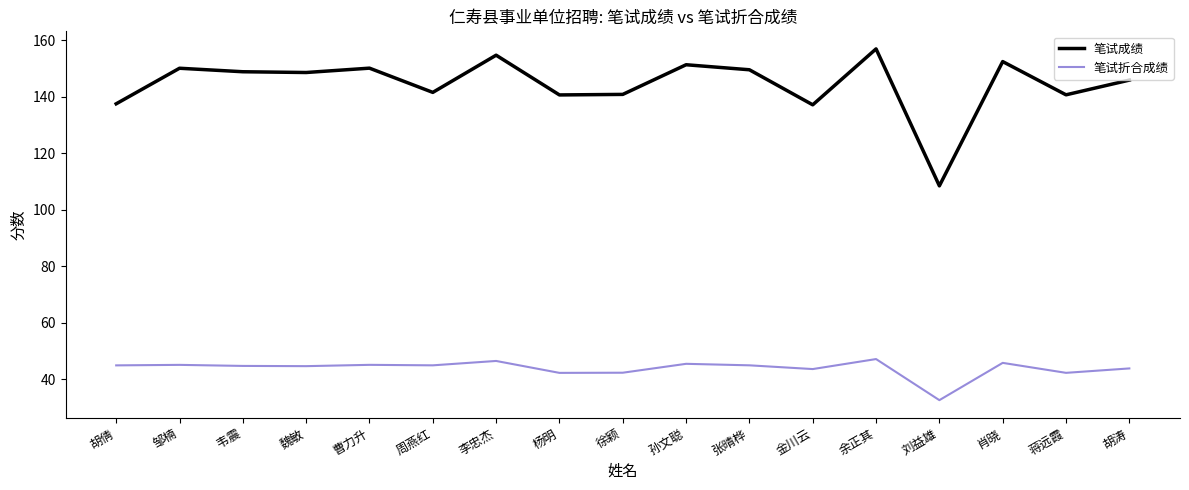

True or false: 笔试折合成绩 and 笔试成绩 intersect in this chart.

False